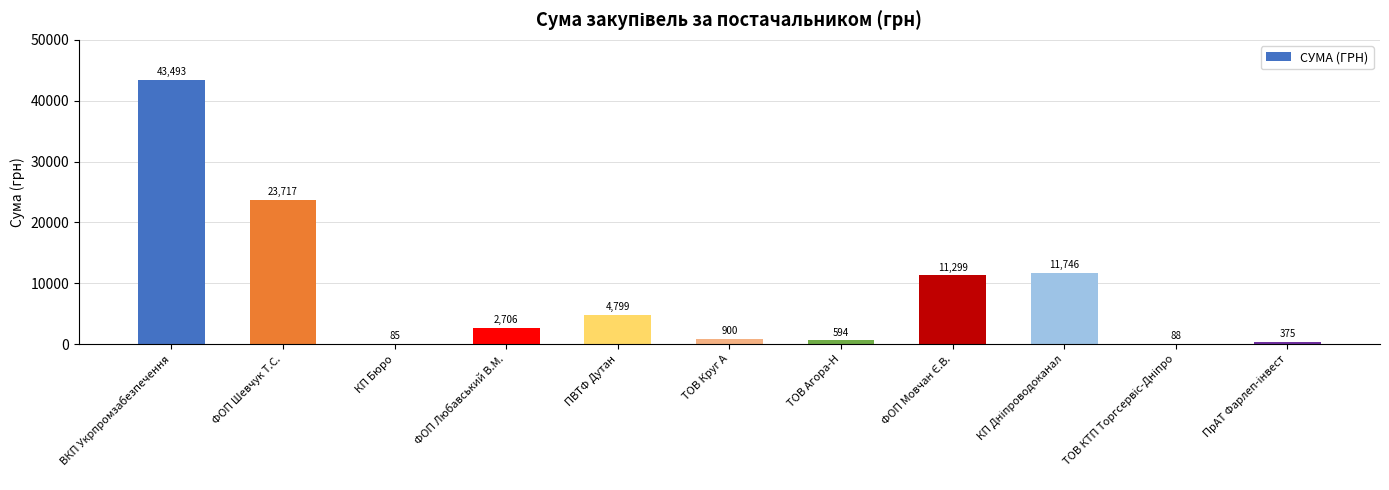

What is the average value?

9072.8